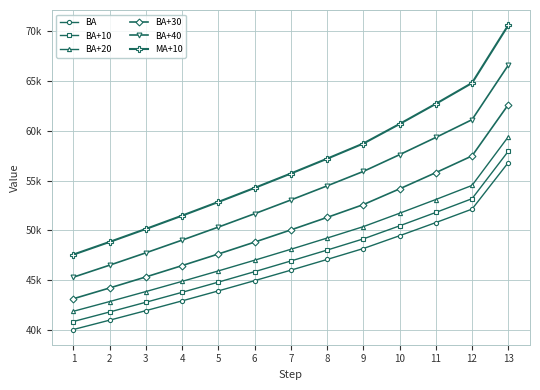

Does the chart have visible grid lines?

Yes